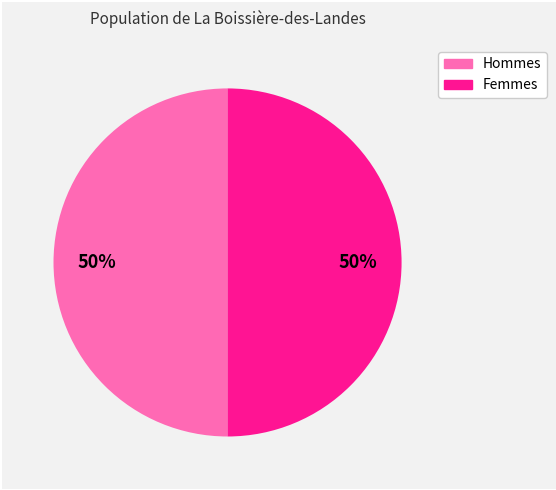

To the nearest percent, what is the average slice percentage?

50%